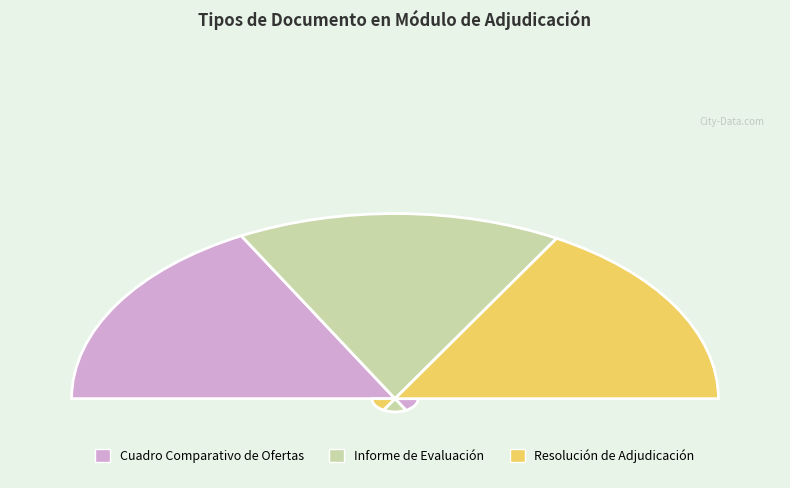

To the nearest percent, what portion does Informe de Evaluación represent?

32%